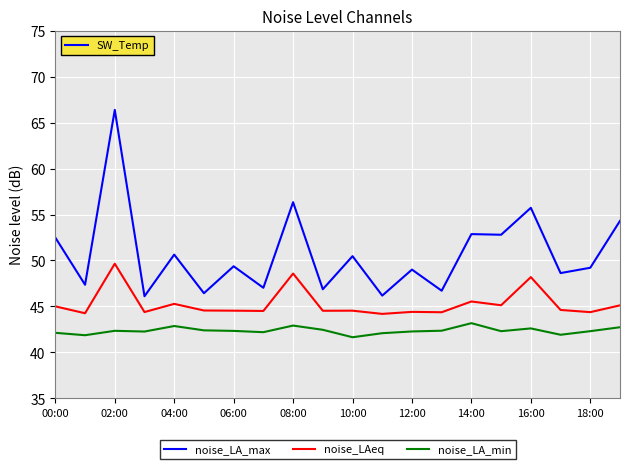

True or false: noise_LA_max has more than 2 interior local peaks.

True